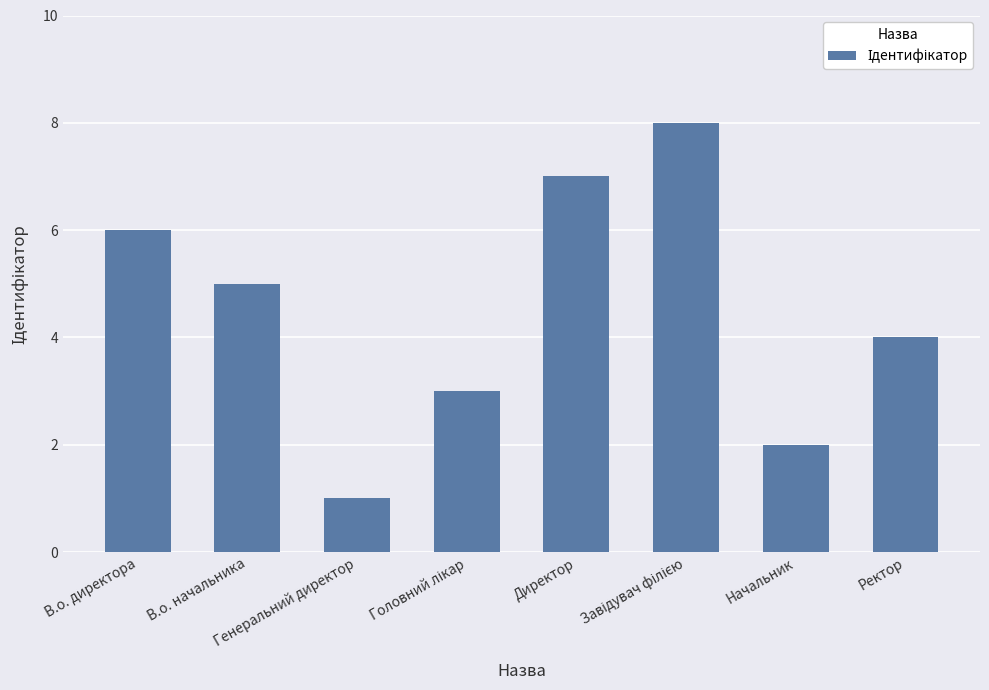

Where does the data first go above 5?

В.о. директора